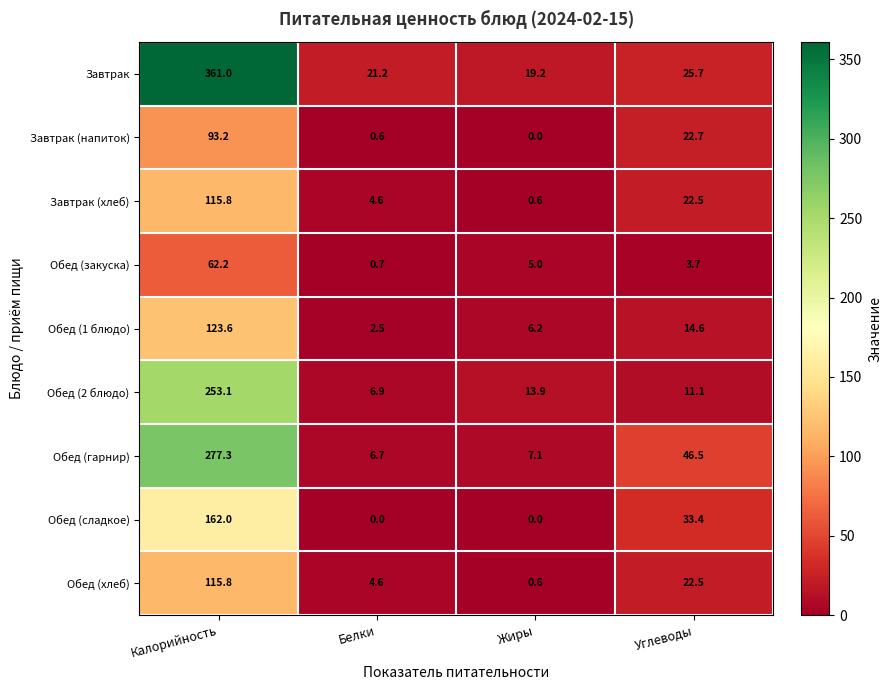

Which series has the widest spread of values?

Завтрак